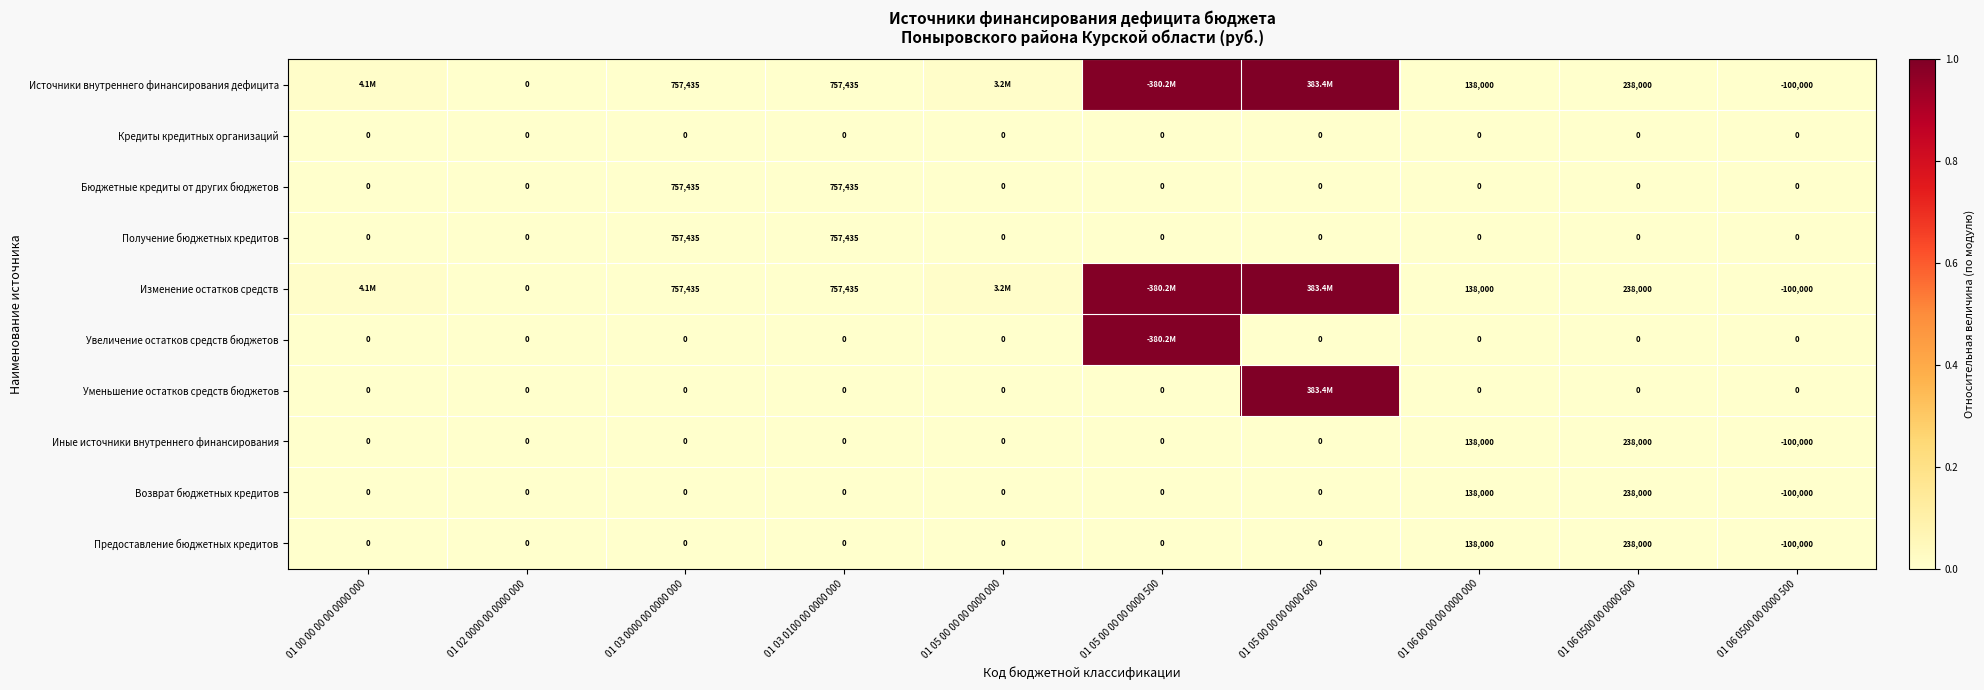

Is it true that Возврат бюджетных кредитов equals 0.0 at 01 06 00 00 00 0000 000?

False